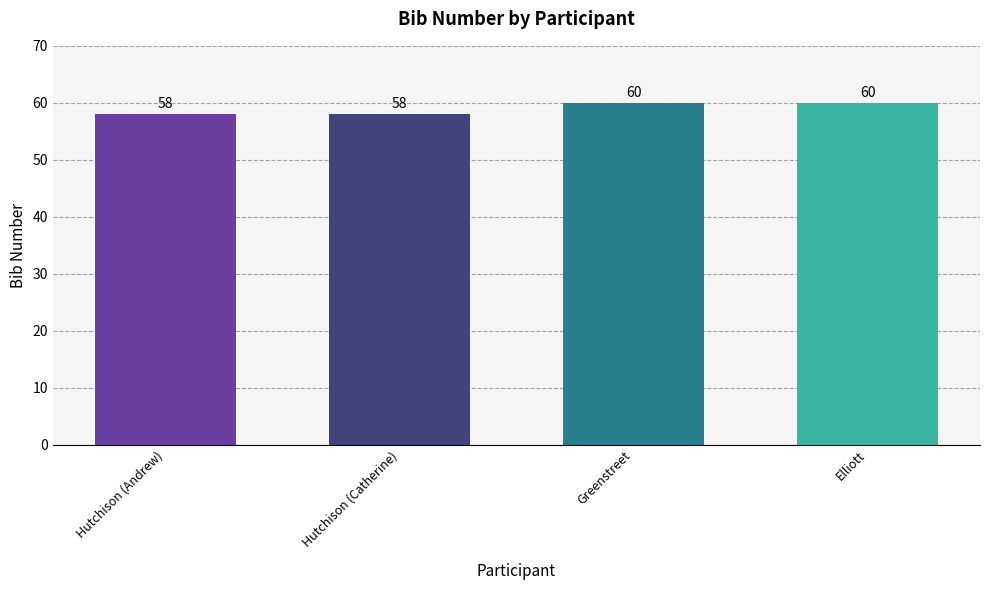

What is the label of the 1st bar from the right?

Elliott